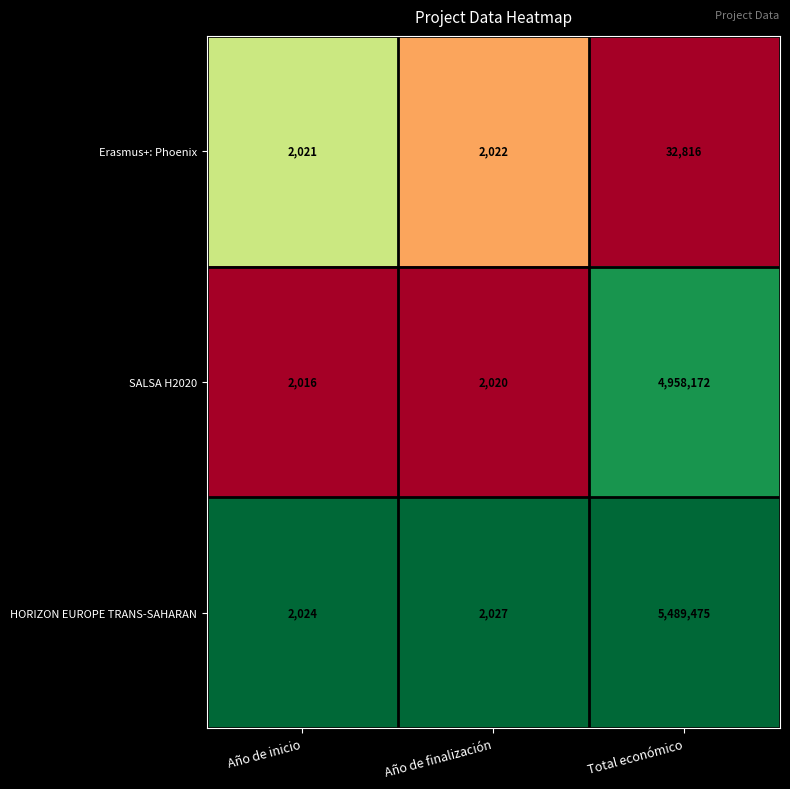

List the series in order of their peak value, lowest first.

Erasmus+: Phoenix, SALSA H2020, HORIZON EUROPE TRANS-SAHARAN